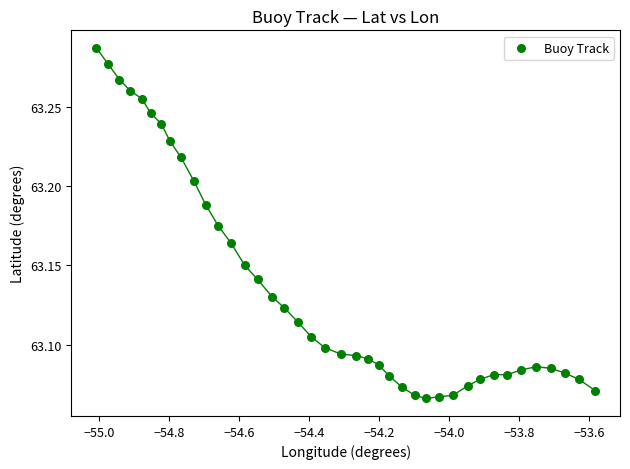

What is the range of X values (max minus min)?

1.4